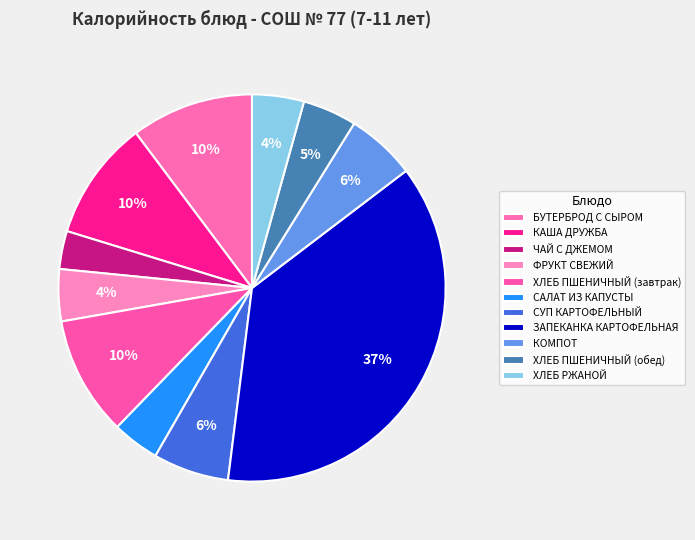

What is the smallest slice in the pie chart?

ЧАЙ С ДЖЕМОМ